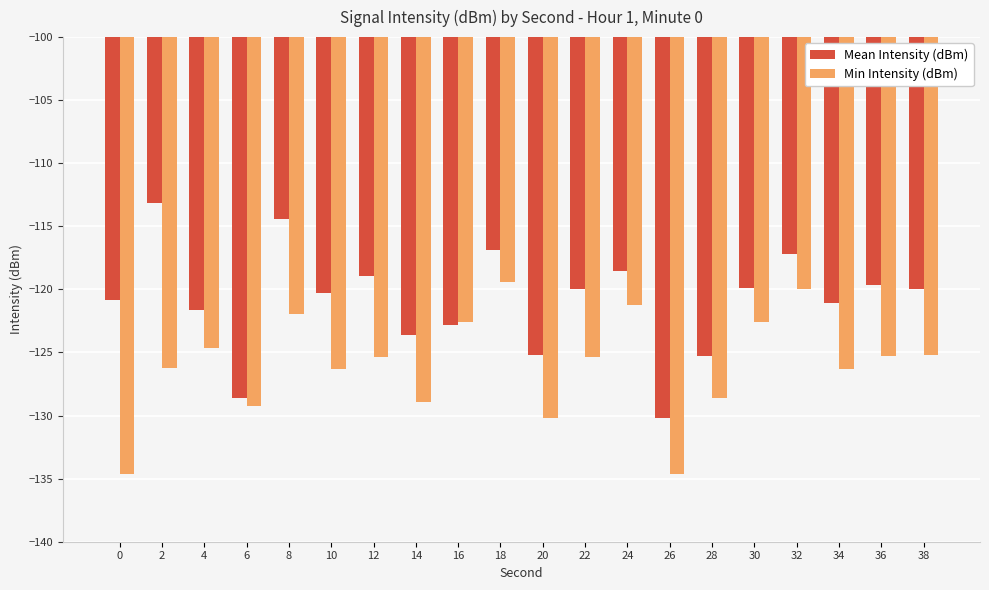

What is the difference between the Mean Intensity (dBm) values at 14 and 12?

4.7